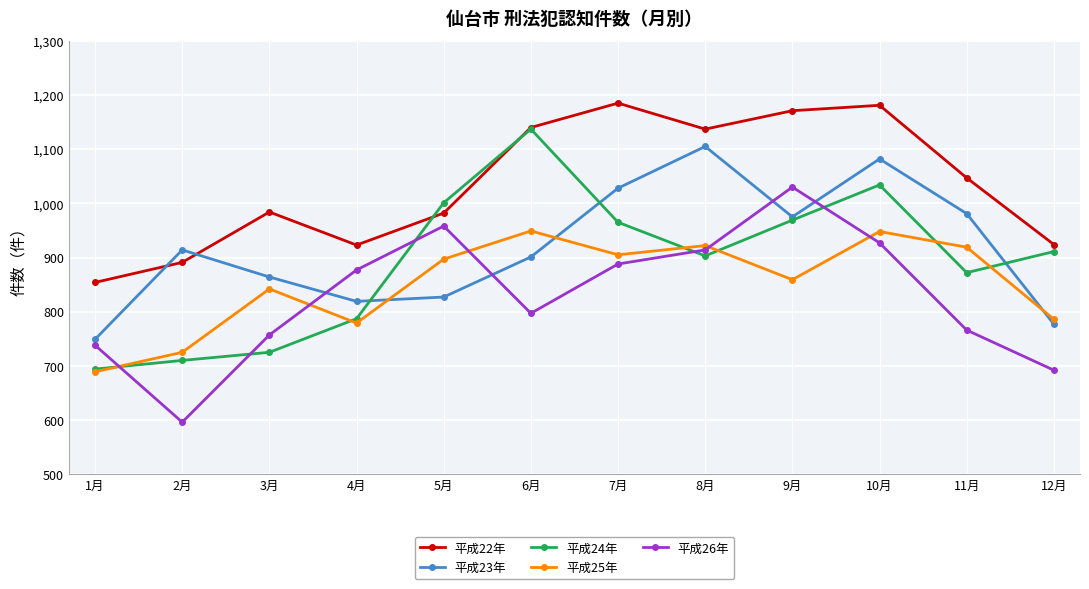

The 平成24年 series shows 378 at 5月. True or false?

False